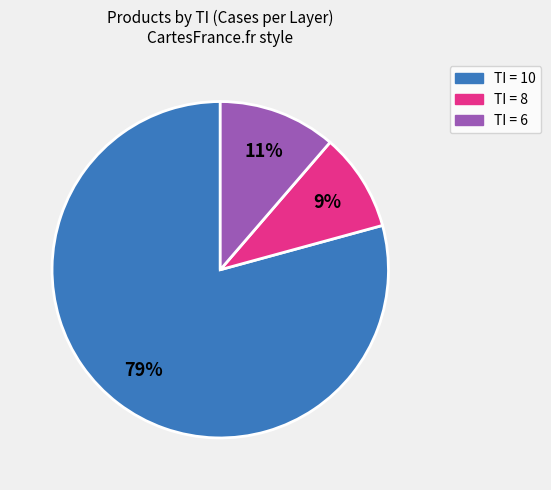

The TI = 6 slice represents 11% of the pie. True or false?

True